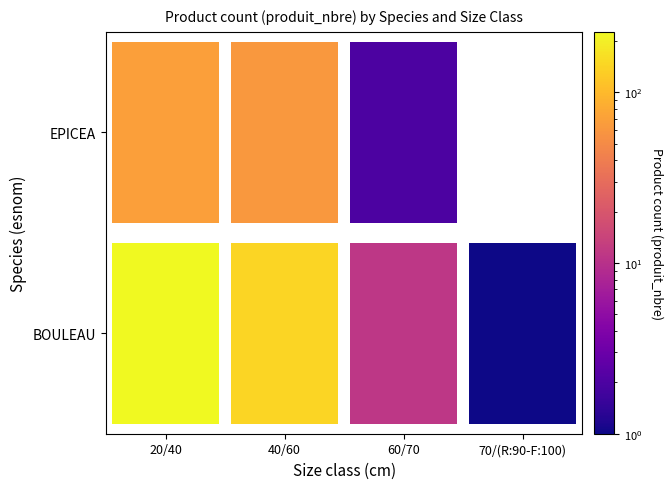

What is the sum of all BOULEAU values?

381